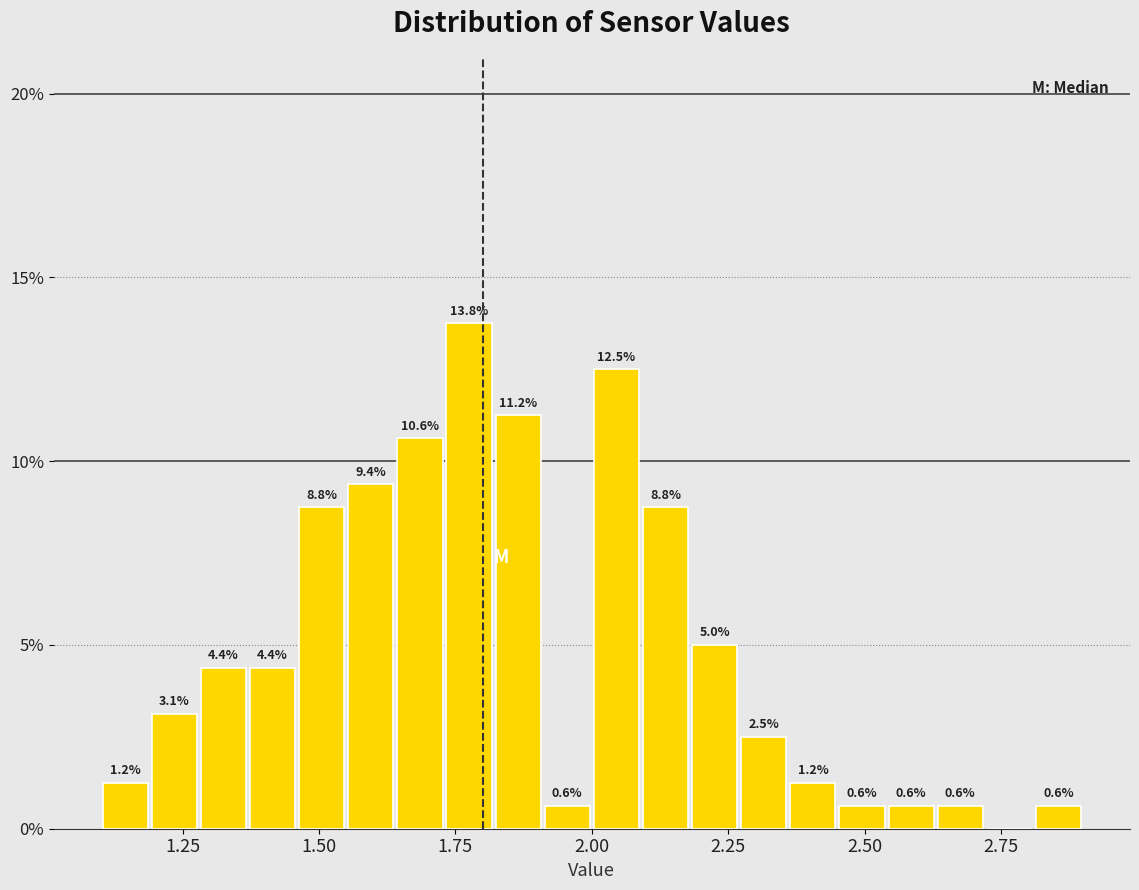

Read against the x-axis, roughly where is the centre of the tallest bar?

1.80